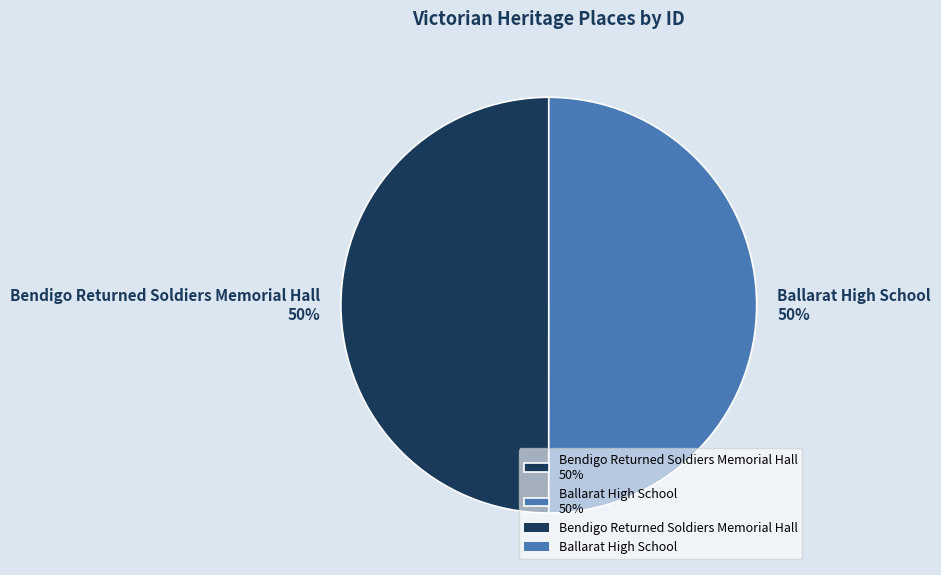

Approximately how many times larger is the value at Ballarat High School compared to Bendigo Returned Soldiers Memorial Hall?

1.0